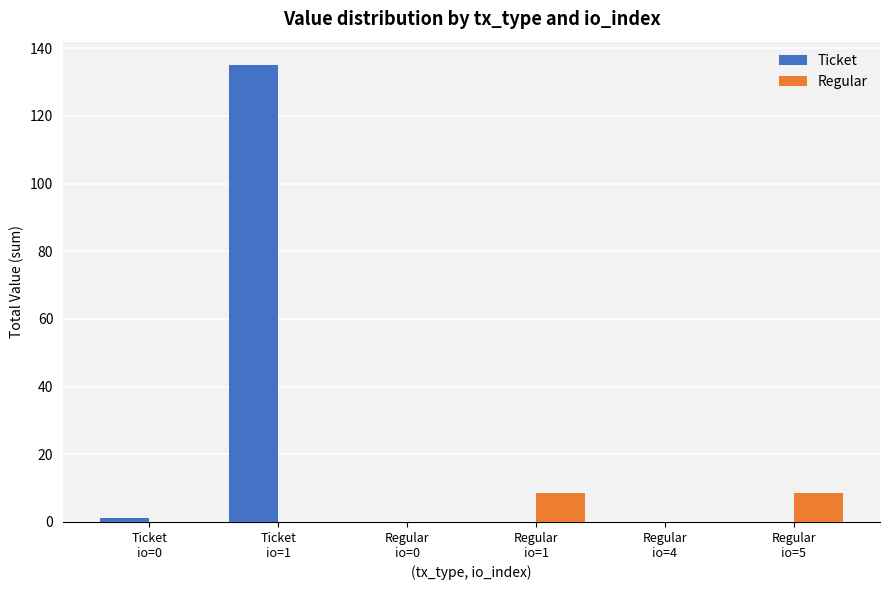

What is the maximum value shown in the chart?

135.1